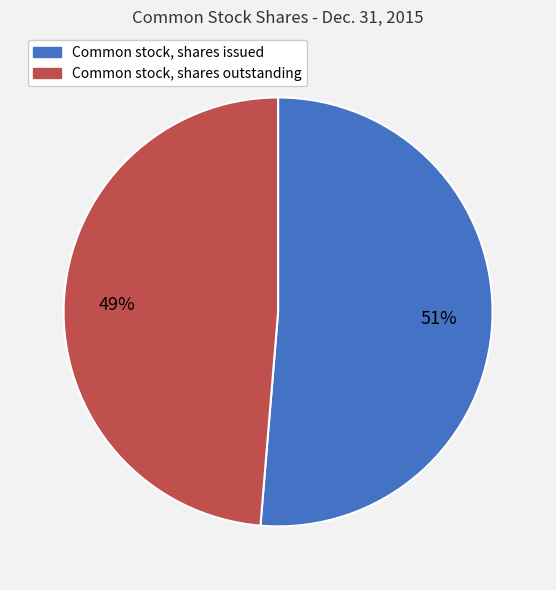

Is it true that Common stock, shares outstanding is 49% of the pie?

True